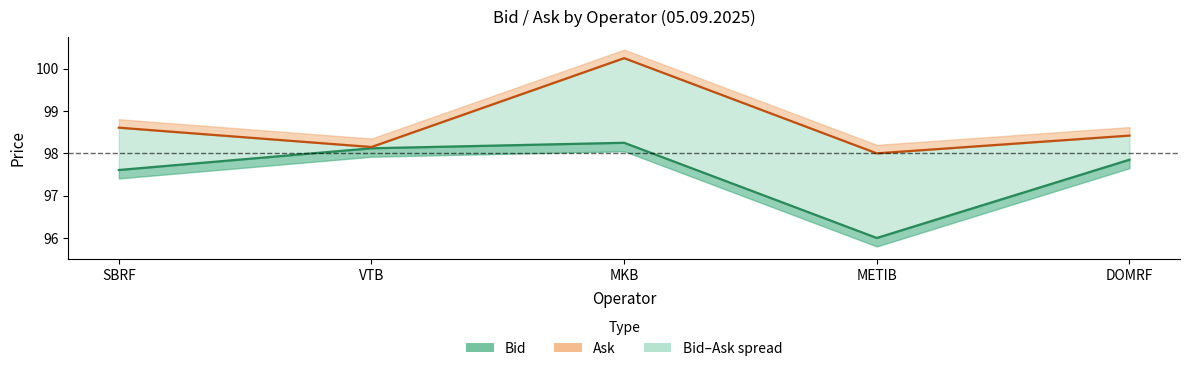

Rank the categories by Ask line value from lowest to highest.

METIB, VTB, DOMRF, SBRF, MKB